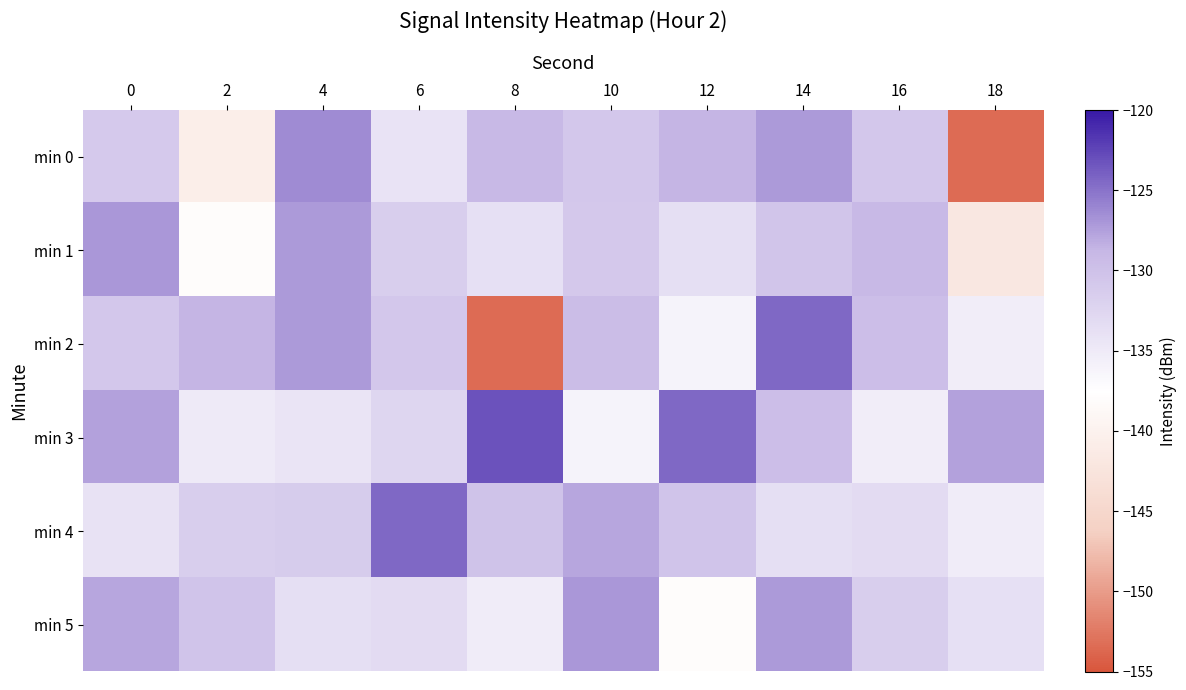

Reading left to right, what are all the values shown in this chart?

min 0: 0=-131.0	2=-140.7	4=-126.3	6=-134.1	8=-128.9	10=-130.8	12=-128.7	14=-127.2	16=-130.7	18=-153.5
min 1: 0=-127.0	2=-138.0	4=-127.1	6=-131.5	8=-133.7	10=-130.9	12=-133.6	14=-130.5	16=-129.0	18=-142.0
min 2: 0=-130.8	2=-128.7	4=-127.2	6=-130.7	8=-153.5	10=-129.5	12=-136.1	14=-124.5	16=-129.7	18=-135.4
min 3: 0=-127.5	2=-134.9	4=-134.3	6=-132.5	8=-123.2	10=-136.1	12=-124.5	14=-129.7	16=-135.4	18=-127.5
min 4: 0=-134.0	2=-131.5	4=-131.3	6=-124.4	8=-130.2	10=-127.9	12=-130.3	14=-133.6	16=-133.2	18=-135.2
min 5: 0=-127.9	2=-130.3	4=-133.6	6=-133.2	8=-135.2	10=-127.0	12=-138.0	14=-127.1	16=-131.5	18=-133.7